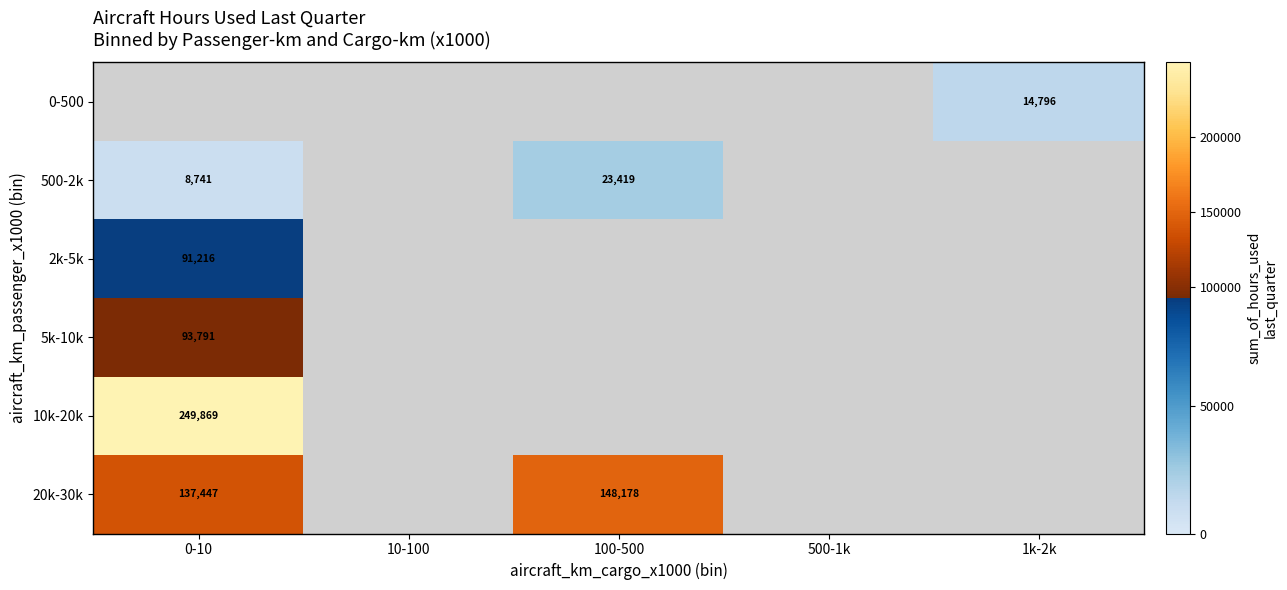

Which label corresponds to the smallest value in the chart?

0-10